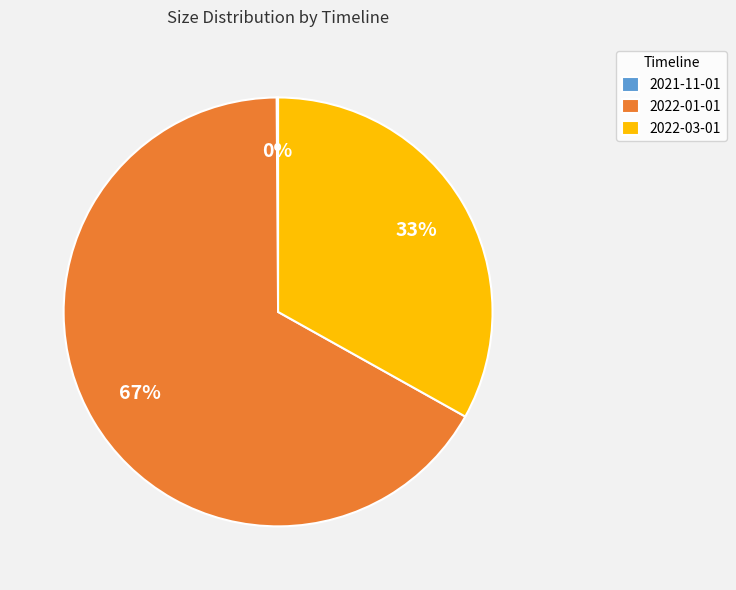

To the nearest percent, what is the difference between the largest and smallest slice percentages?

67%